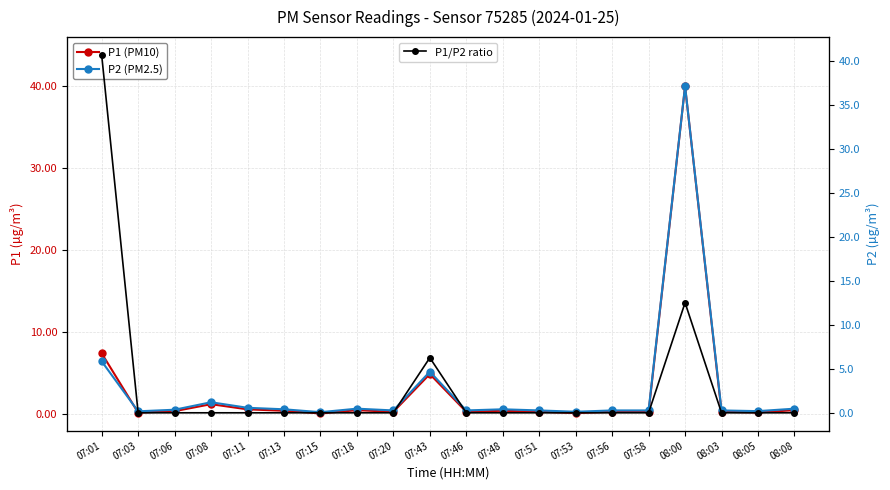

Which series has the largest range (max minus min)?

P1 (PM10)